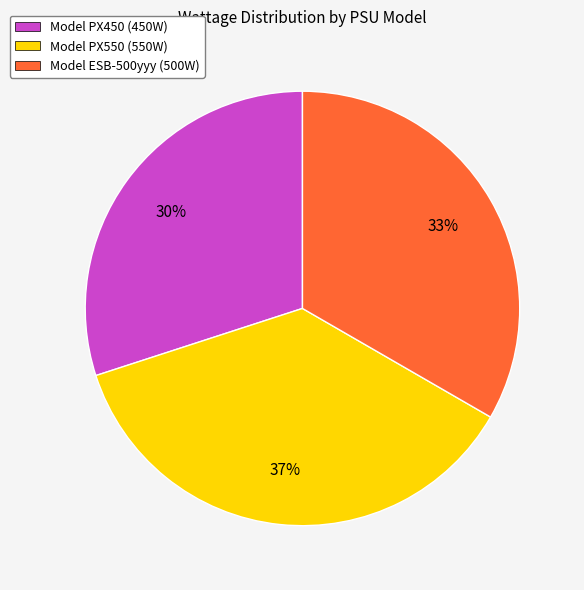

Approximately how many times larger is the value at Model PX550 (550W) compared to Model ESB-500yyy (500W)?

1.1